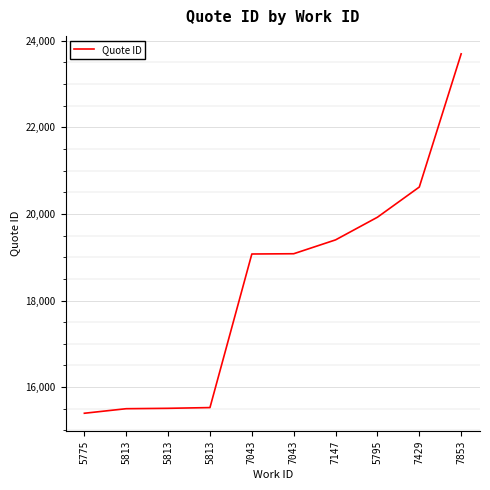

Is this an area chart (filled region under the line)?

No